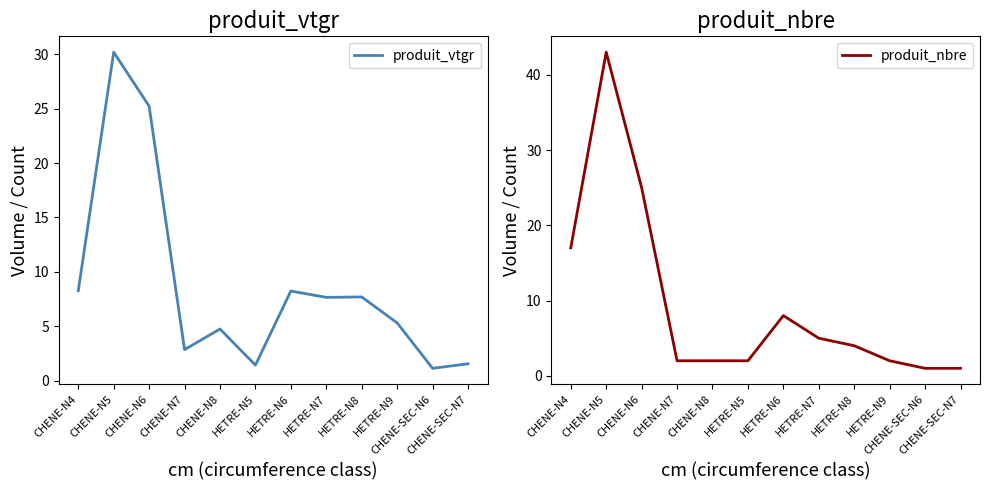

What is the average value of the produit_vtgr series?

8.7